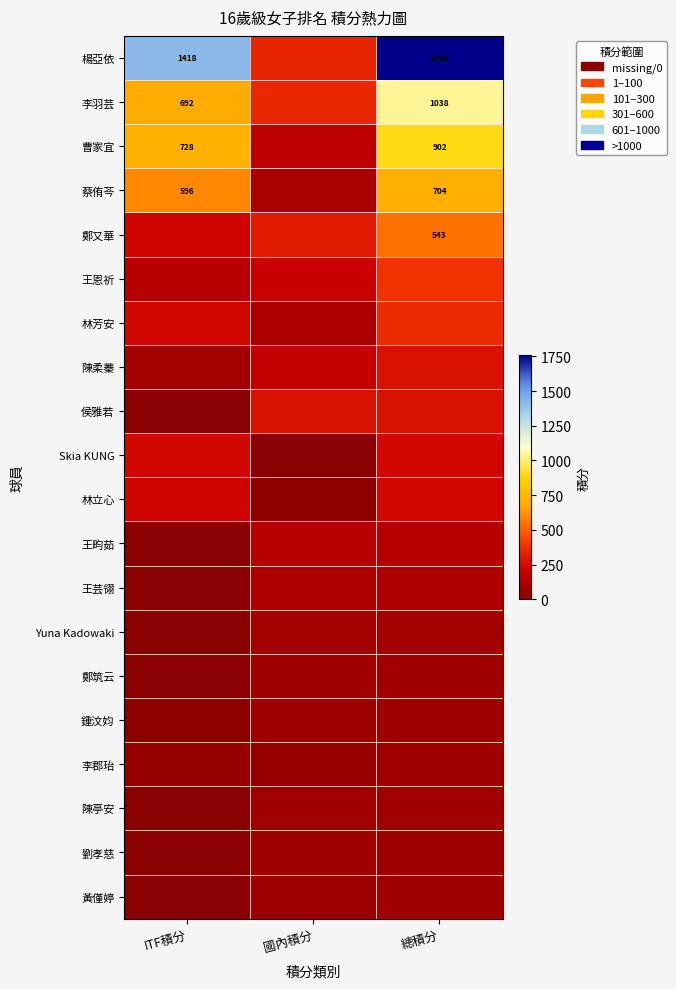

Which series changed the most between 國內積分 and 總積分?

楊亞依